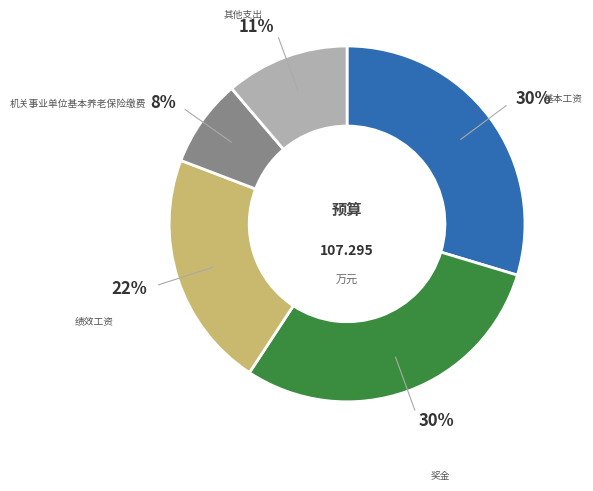

Is there any slice that represents more than half of the pie?

No